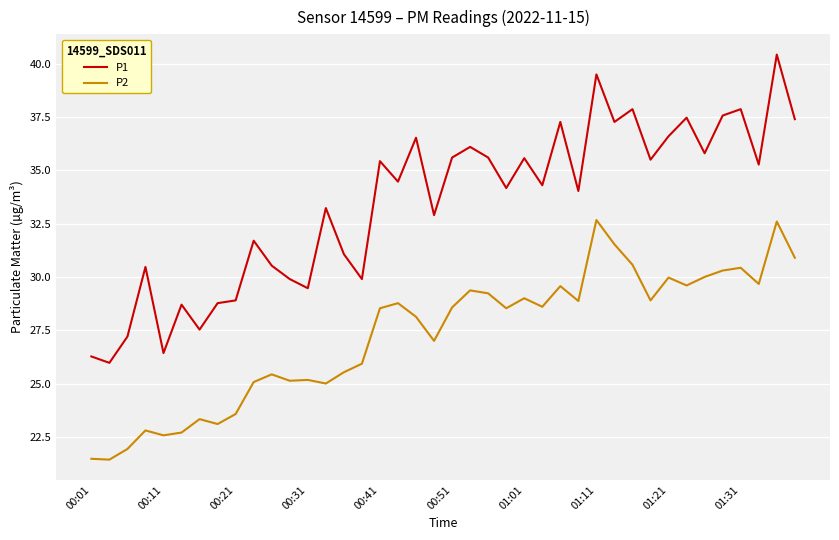

True or false: P1 and P2 cross at least once.

False